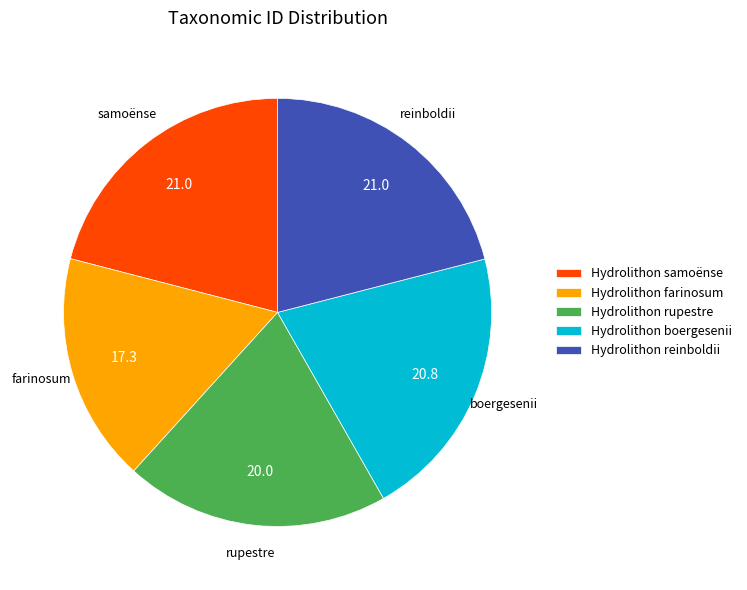

Which category has the smallest portion of the pie?

Hydrolithon farinosum